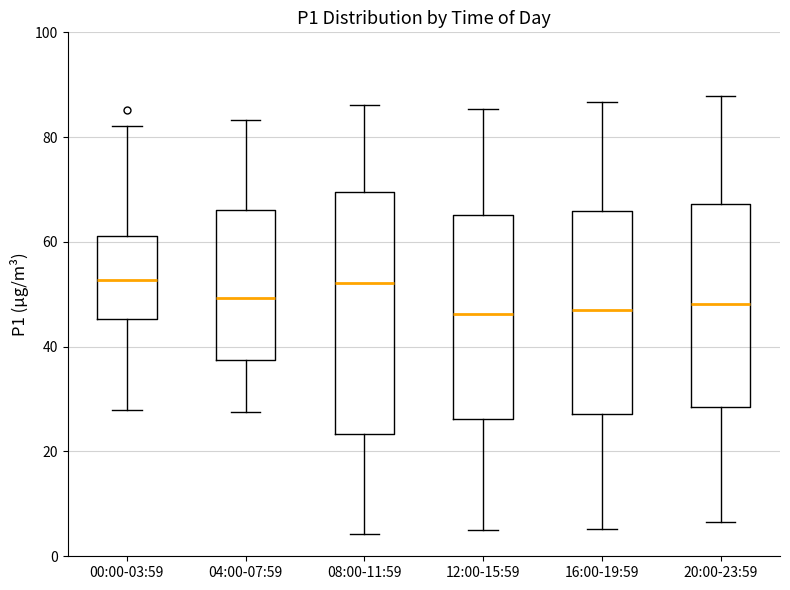

Reading left to right, transcribe this box plot: for each box, give where its median line is, the range the box spans, and where its two whiskers end, as read against the y-axis. The values are not printed on the chart, so give them approximately, as read against the axis.

00:00-03:59: median 52, box 46 to 62, whiskers 28 to 82
04:00-07:59: median 50, box 38 to 66, whiskers 28 to 84
08:00-11:59: median 52, box 24 to 70, whiskers 4 to 86
12:00-15:59: median 46, box 26 to 66, whiskers 6 to 86
16:00-19:59: median 48, box 28 to 66, whiskers 6 to 86
20:00-23:59: median 48, box 28 to 68, whiskers 6 to 88